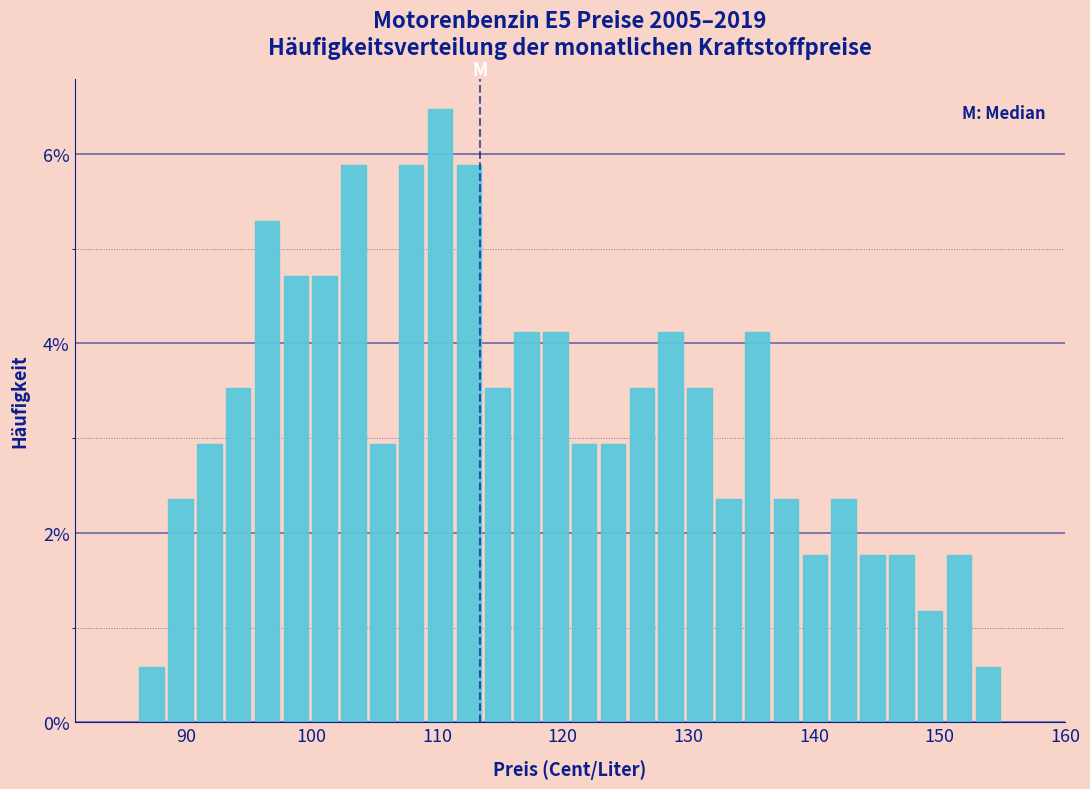

Read against the x-axis, roughly where is the centre of the tallest bar?

110